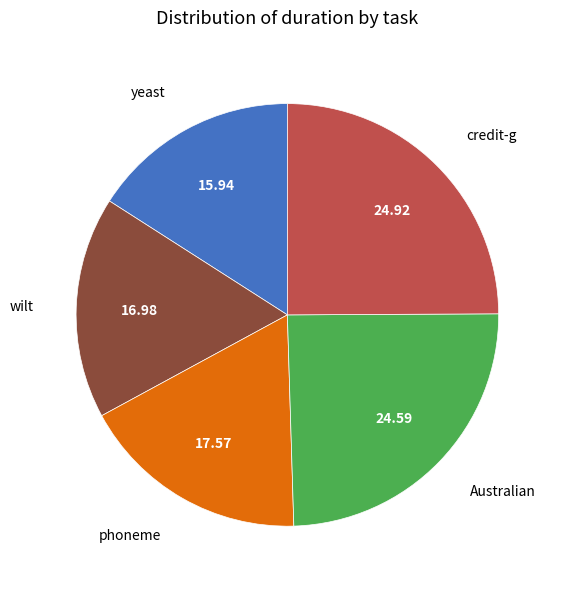

Does any single category account for the majority?

No